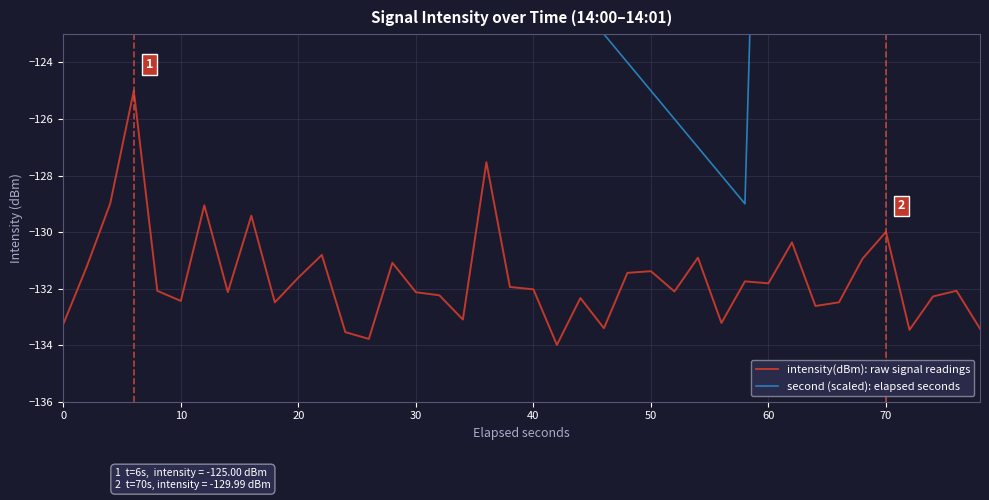

True or false: intensity(dBm): raw signal readings has a value of -40.1 at 50.

False